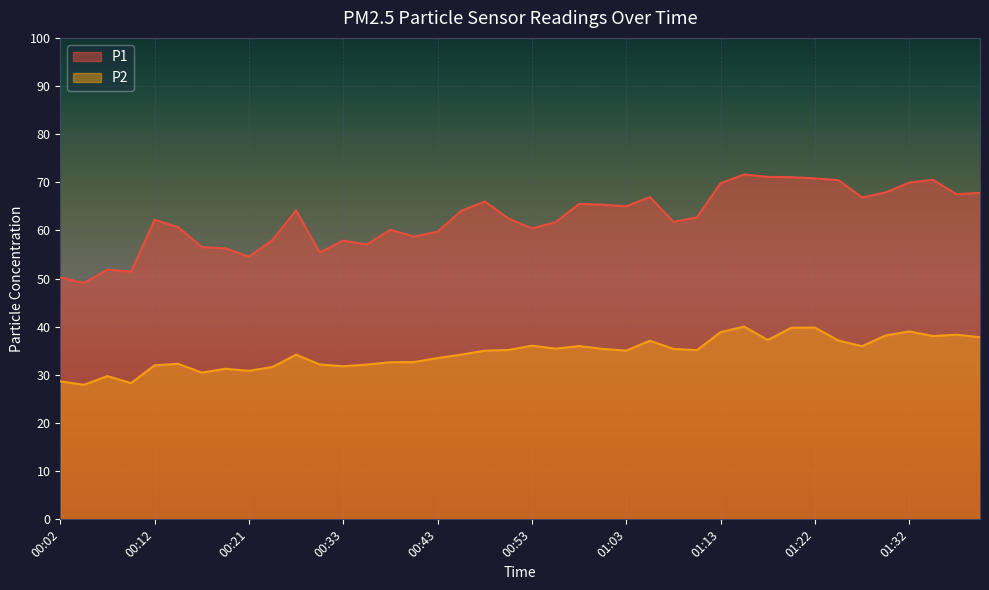

The value of P2 at 00:04 is 45.6. True or false?

False